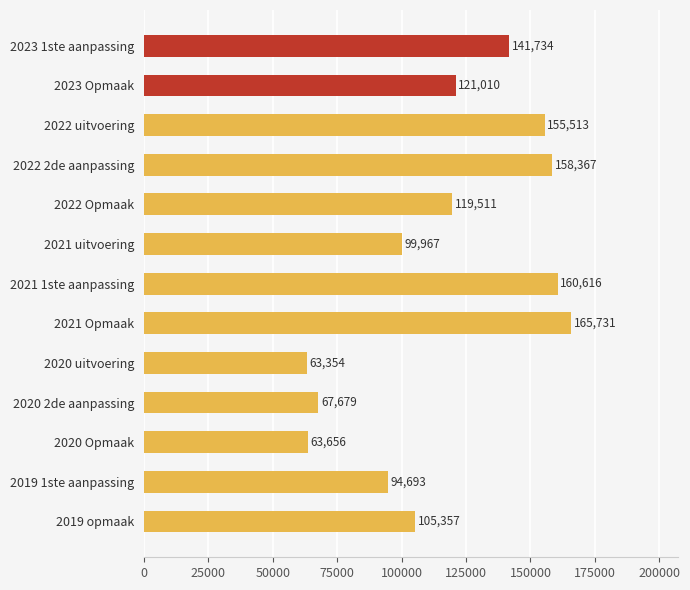

How many categories are shown in the chart?

13